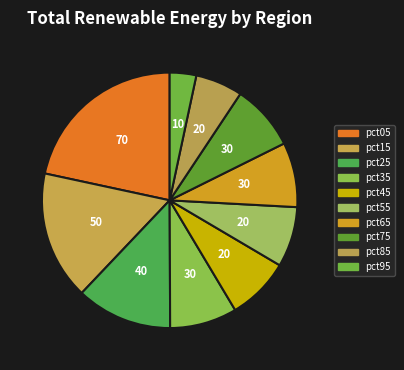

True or false: pct65 accounts for 22% of the total.

False